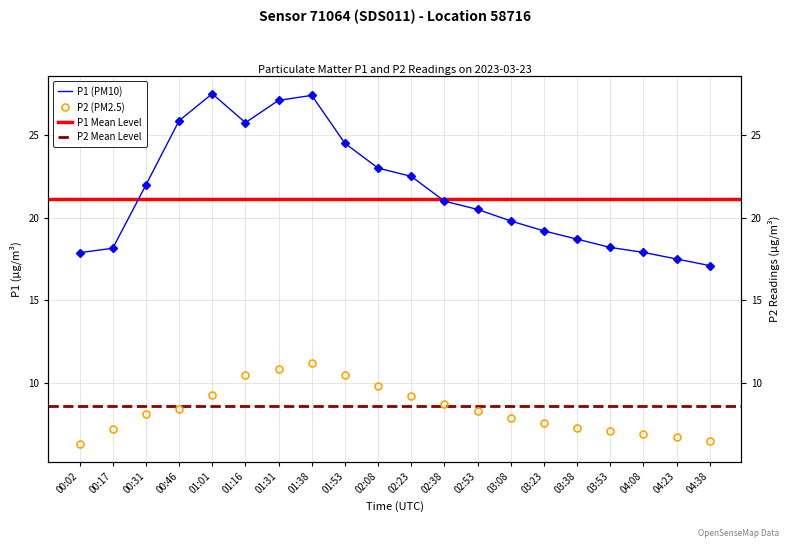

At 03:38, list the series in order from smallest to largest.

P2, P1